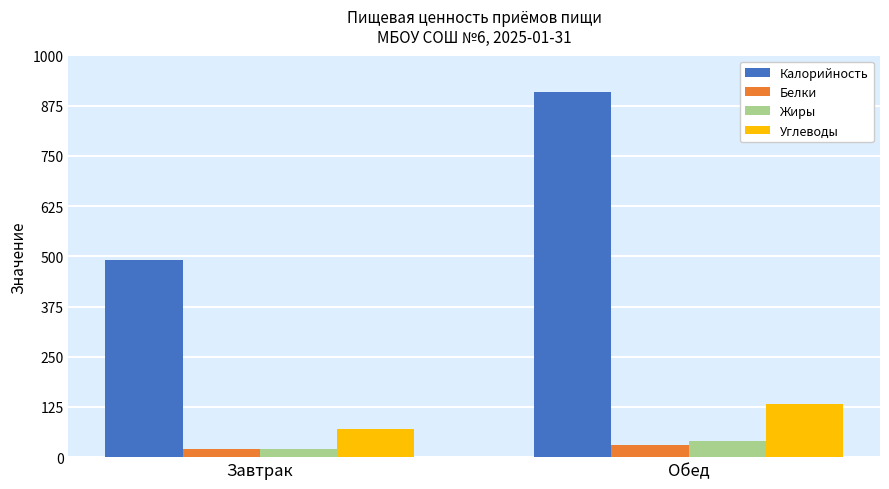

What is the difference between the maximum and minimum values in the Жиры series?

19.6